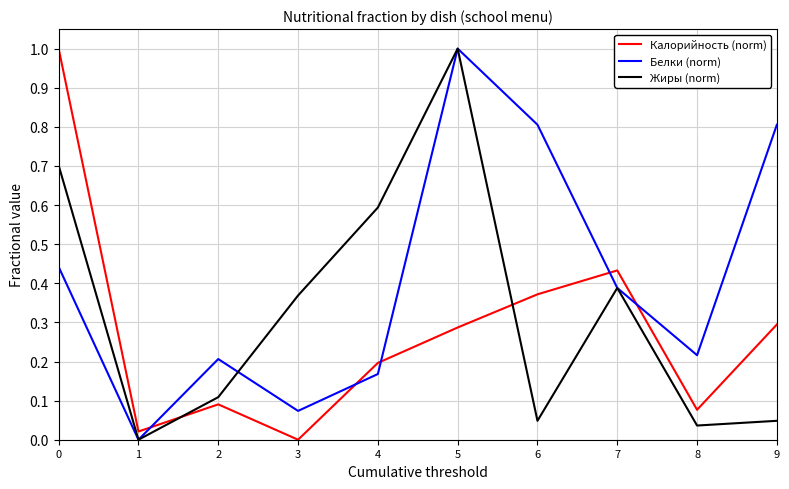

Which series has the largest total across all categories?

Белки (norm)